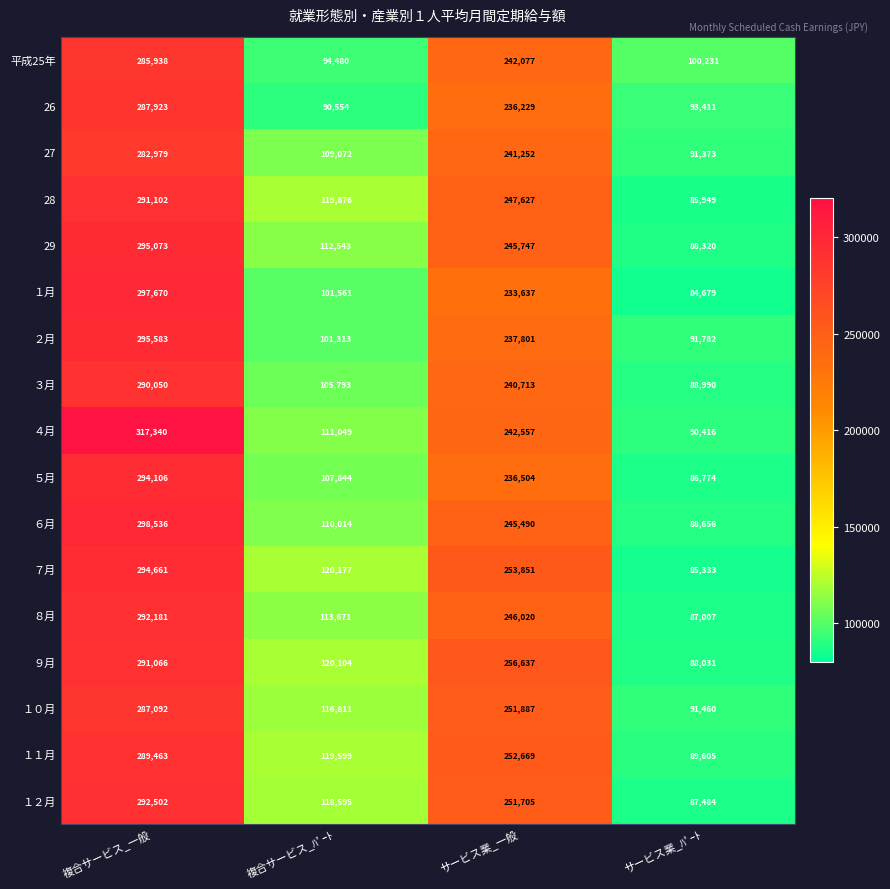

What is the difference between the maximum and minimum values in the ７月 series?

209328